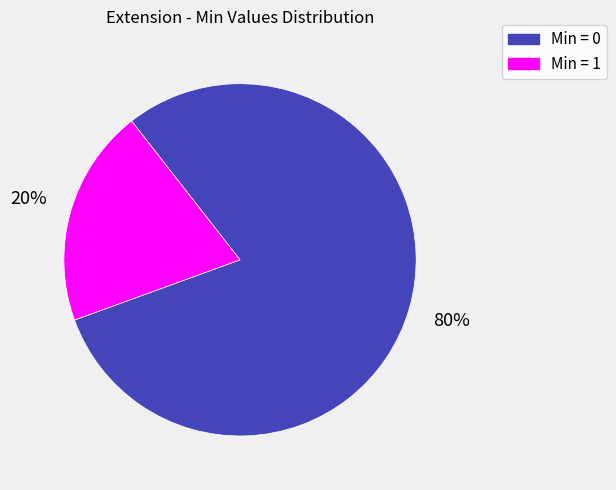

To the nearest percent, what is the difference between the largest and smallest slice percentages?

60%